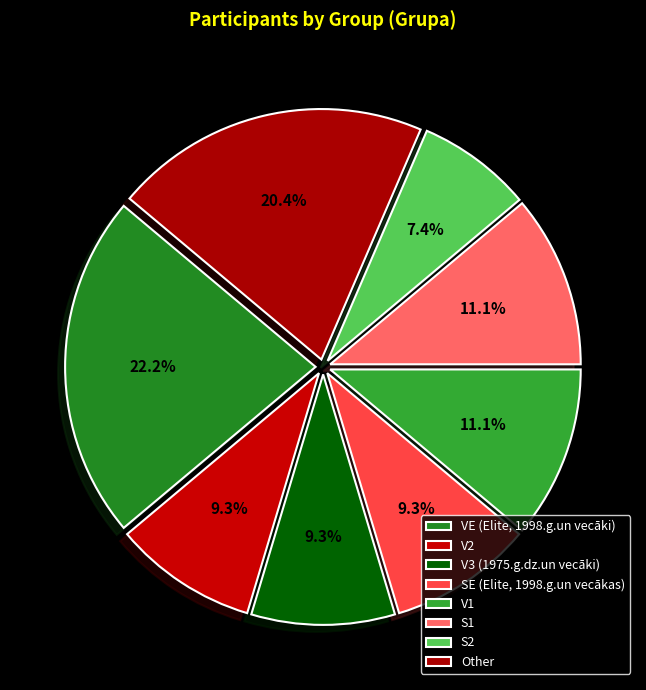

Count the number of slices in the pie.

8